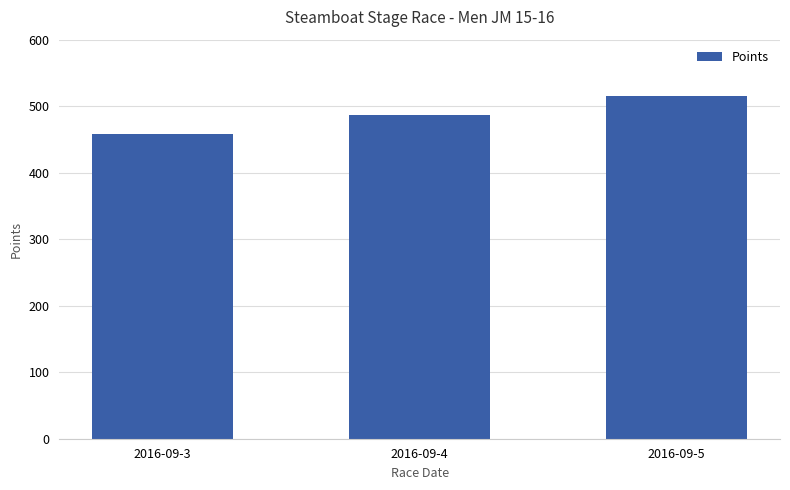

The chart shows a value of 515.0 at 2016-09-5. True or false?

True